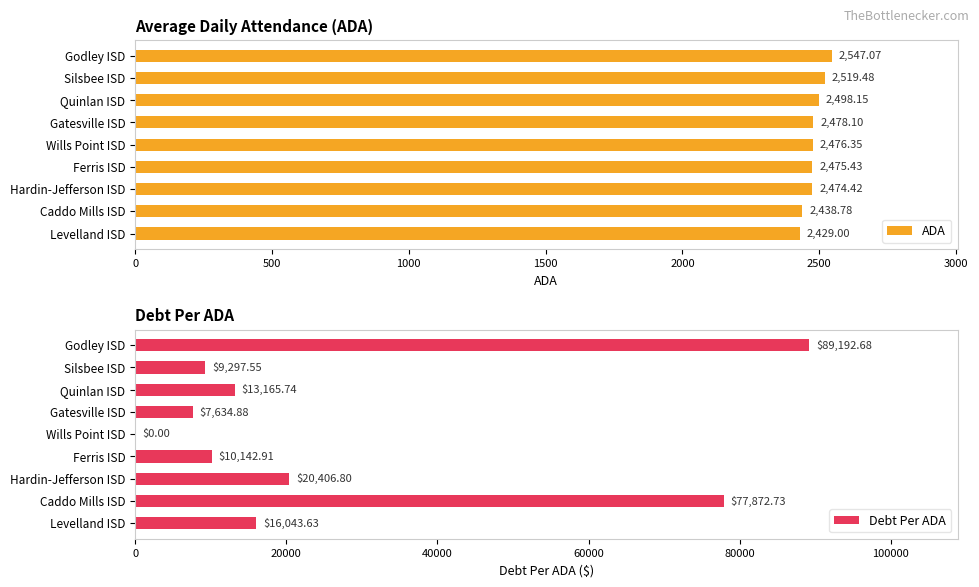

What is the sum of all Debt Per ADA values?

243756.9